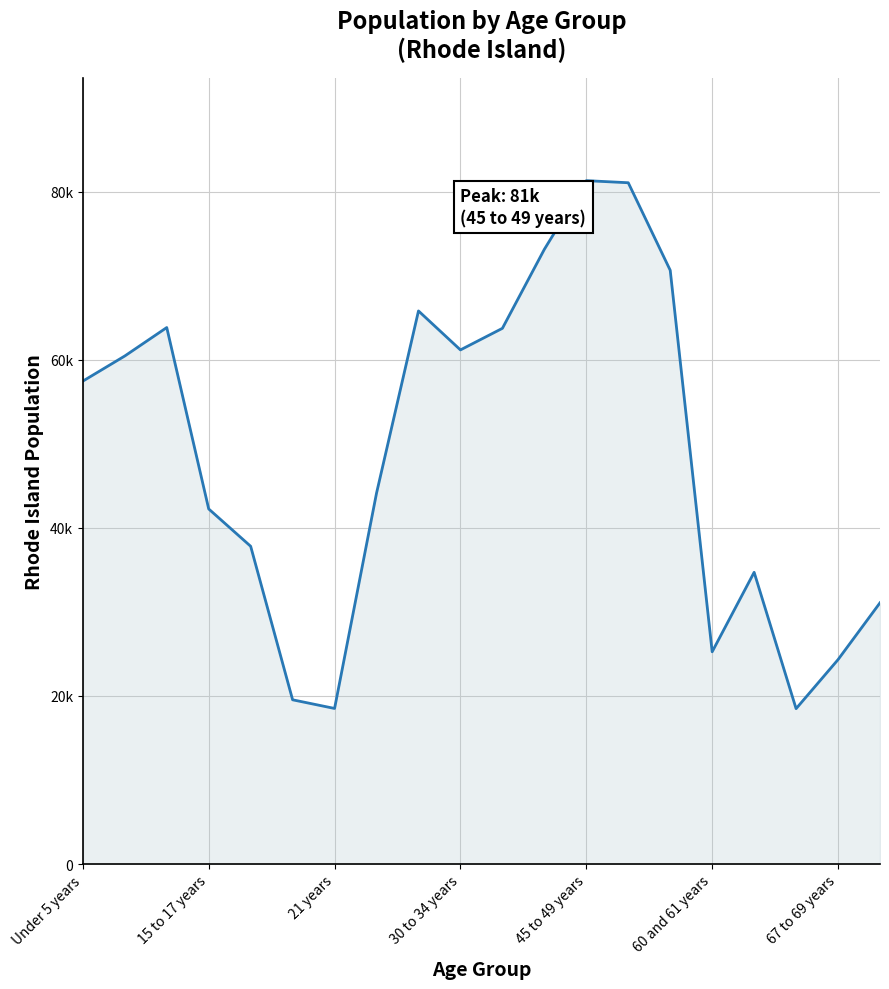

What is the label of the 1st point from the left?

Under 5 years